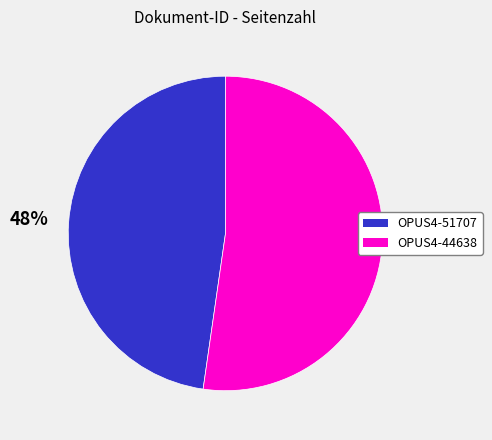

Count the number of slices in the pie.

2